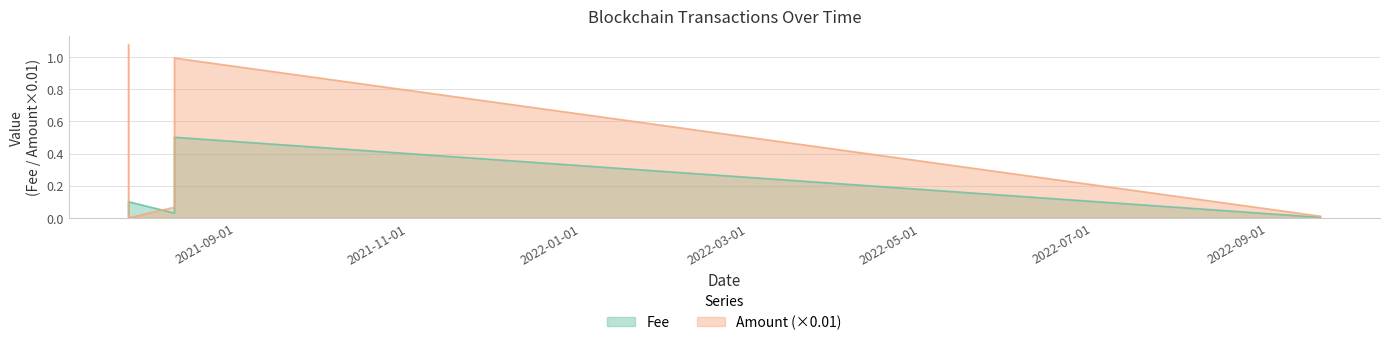

Is the value of Amount at 2021-07-25 00:27:00 greater than the value of Fee at 2021-08-10 06:06:00?

No